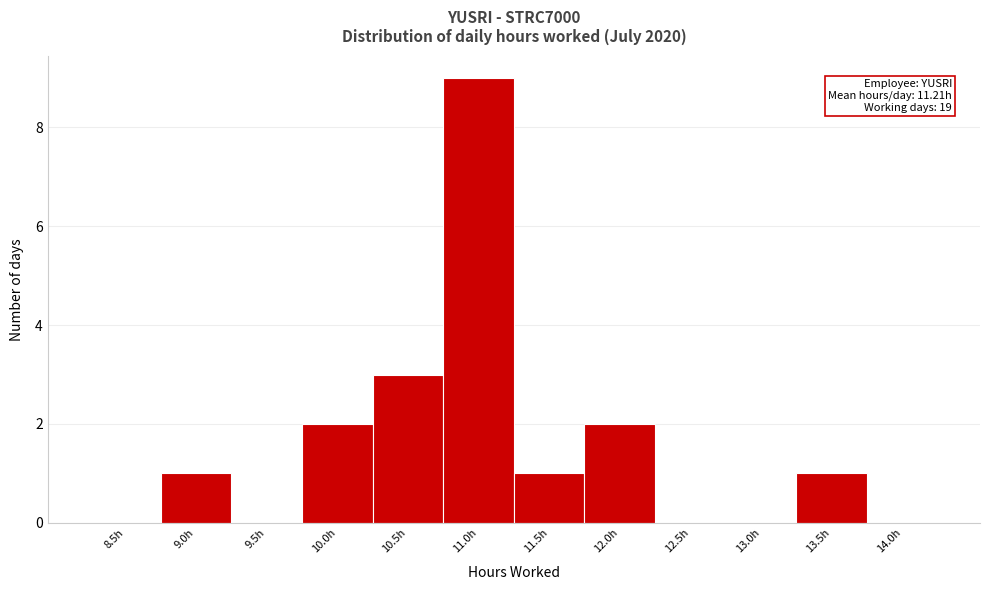

Reading right to left, transcribe all the data shown in this chart.

14.0h=0	13.5h=1	13.0h=0	12.5h=0	12.0h=2	11.5h=1	11.0h=9	10.5h=3	10.0h=2	9.5h=0	9.0h=1	8.5h=0